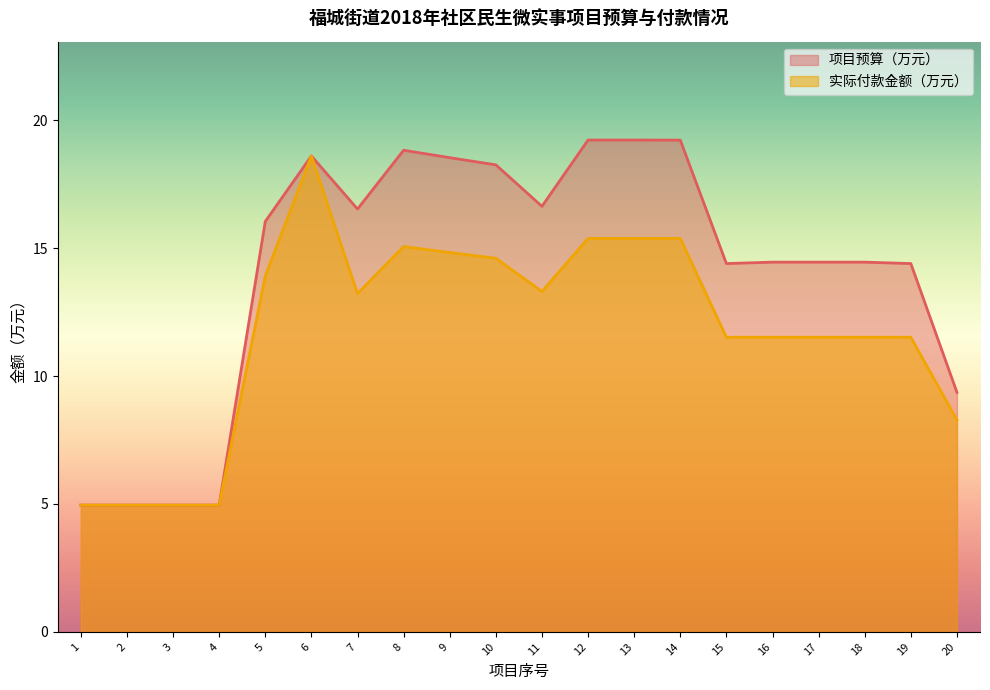

What is the sum of all 项目预算（万元） values?

282.4